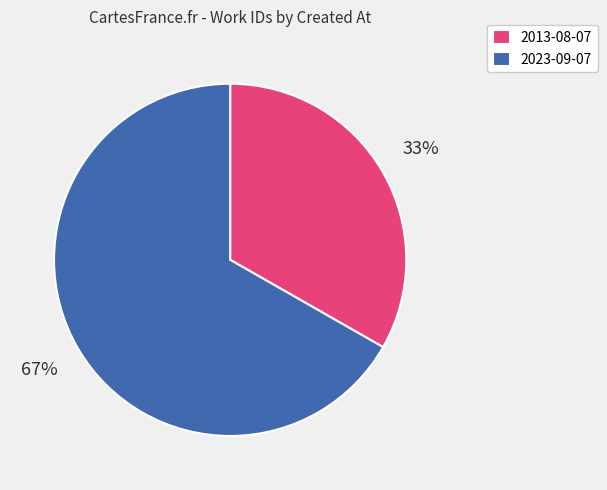

To the nearest percent, what is the average slice percentage?

50%